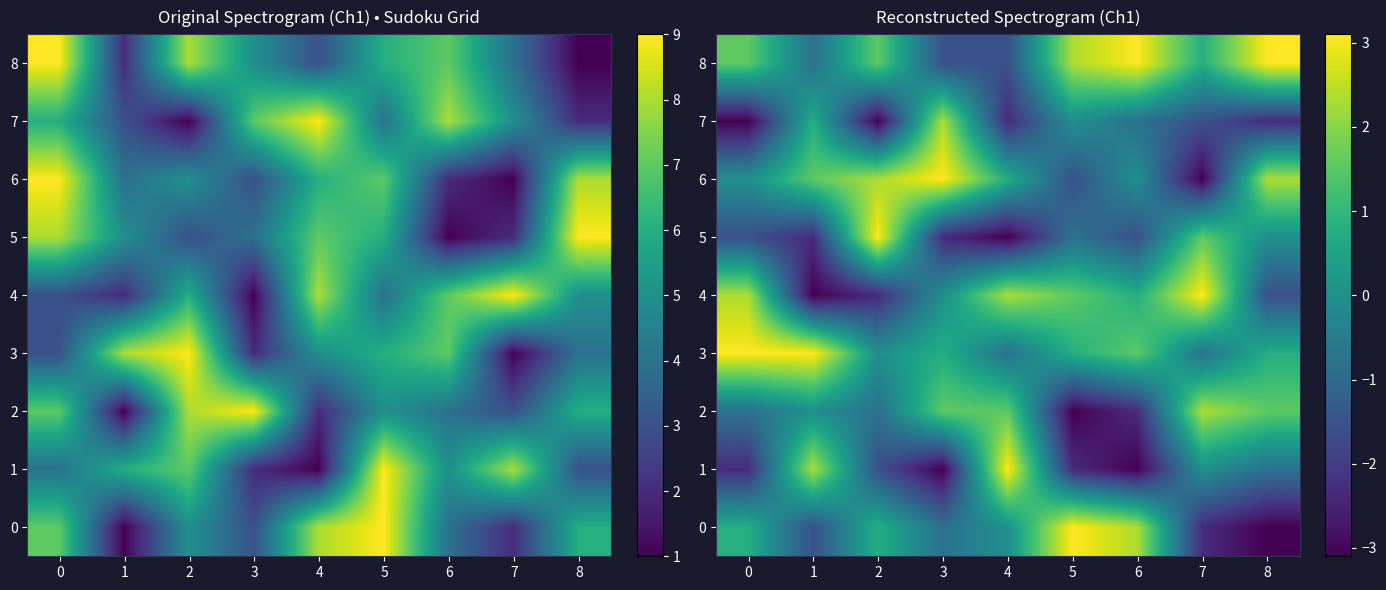

At how many categories does at least one series exceed 0?

9